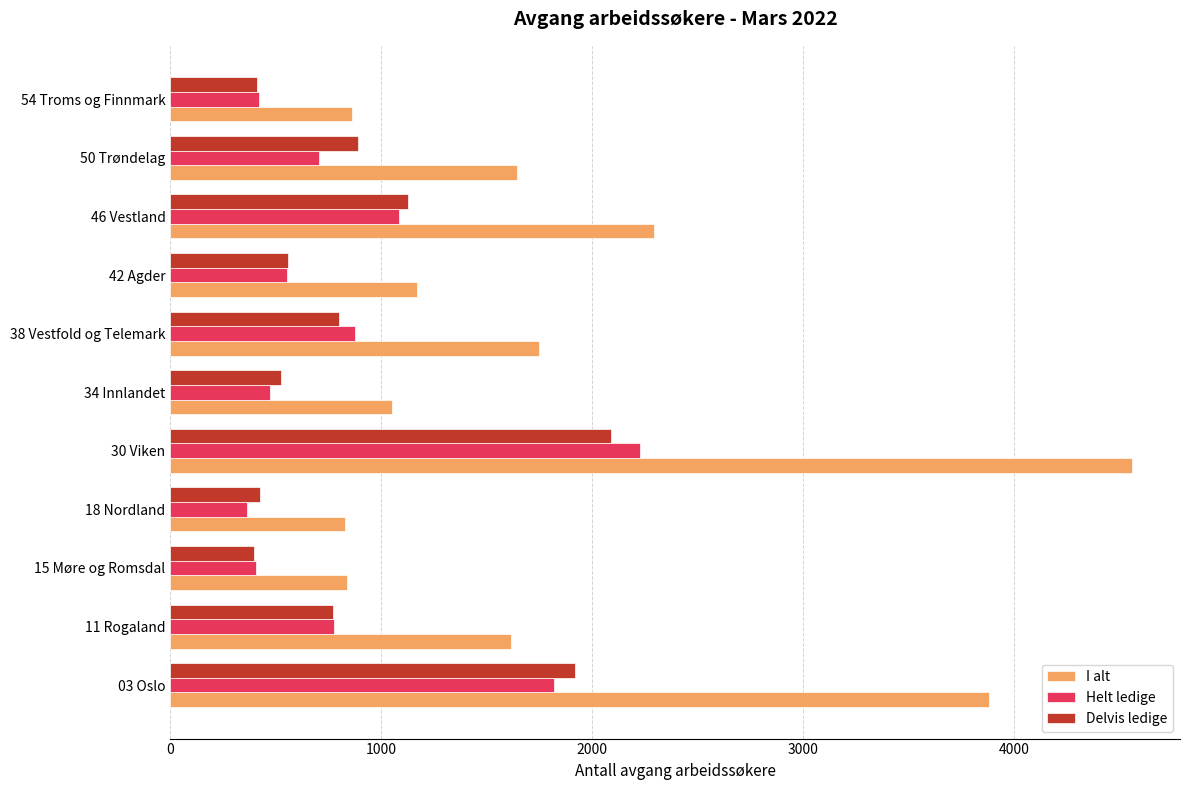

Which series has the widest spread of values?

I alt